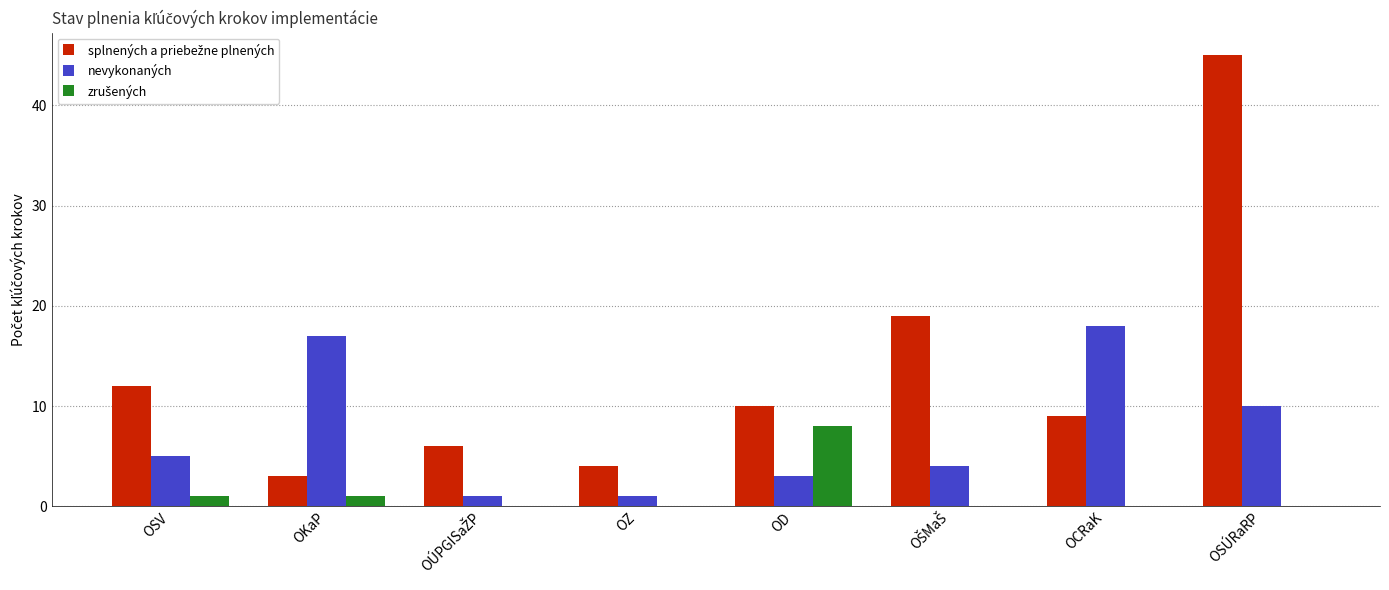

At which label does nevykonaných reach its peak?

OCRaK